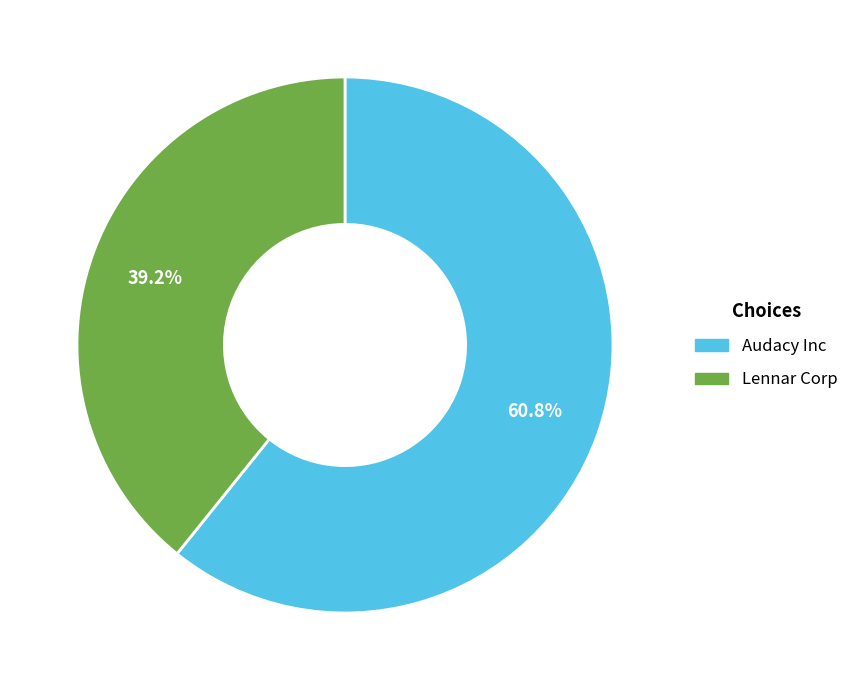

Does any single category account for the majority?

Yes